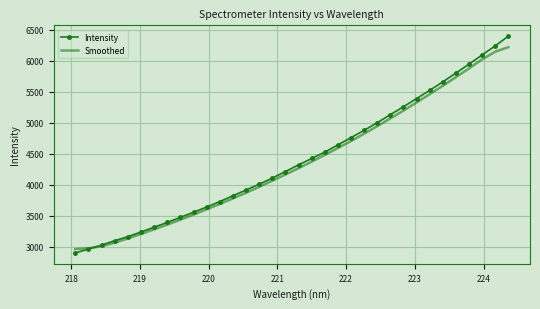

List the series in order of their peak value, highest first.

Intensity, Smoothed